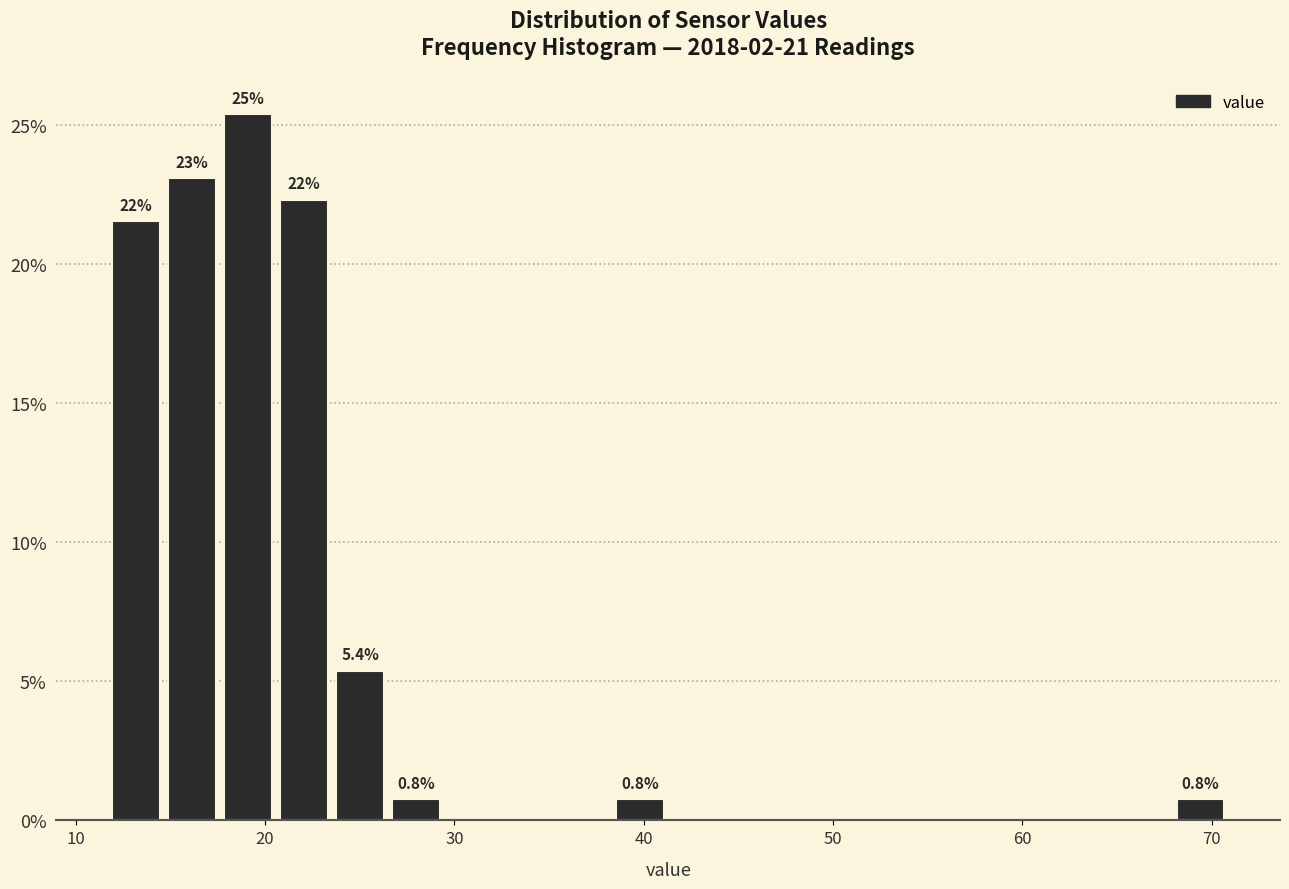

Read against the x-axis, roughly where is the centre of the tallest bar?

19